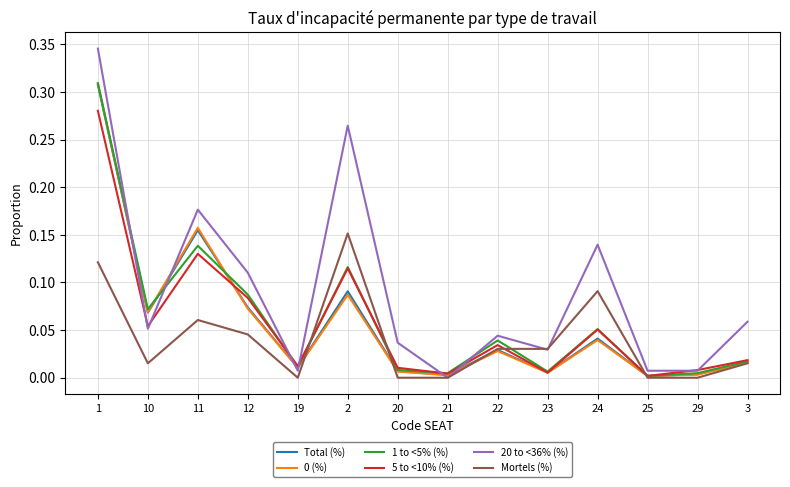

Which series has the widest spread of values?

20 to <36% (%)